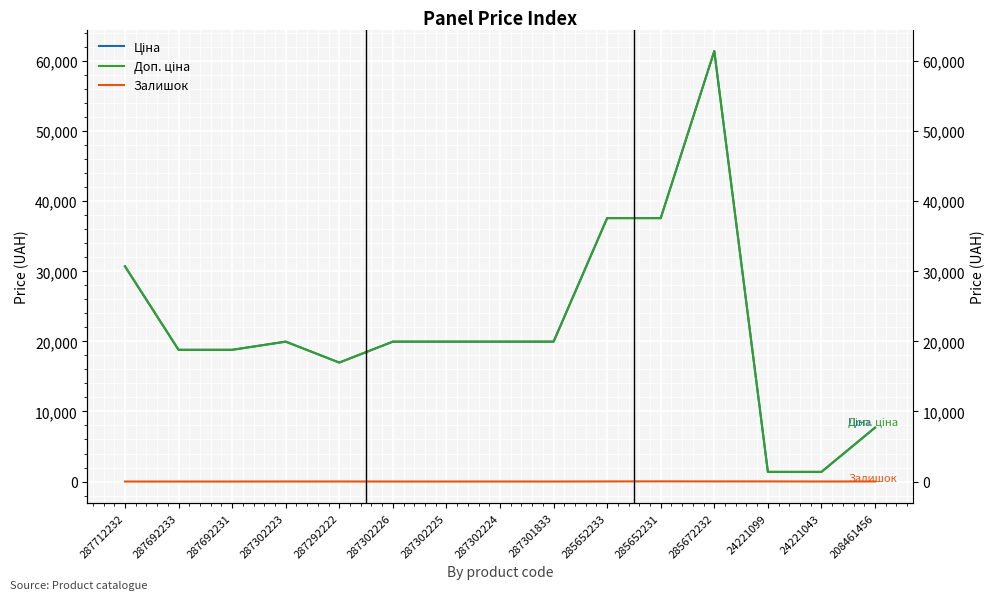

What is the maximum value for Доп. ціна?

61434.3